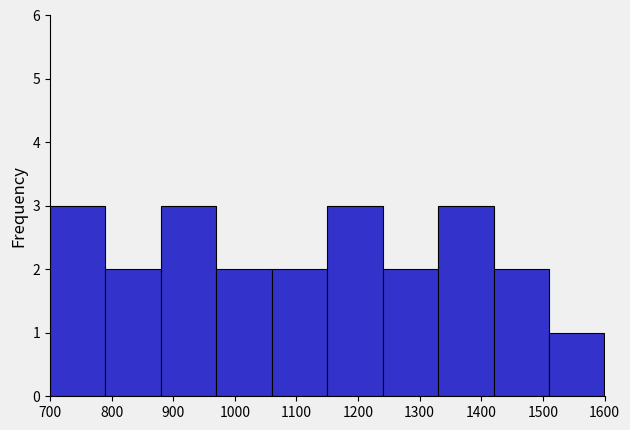

Reading left to right, list every bar in this chart as the range it spans on the x-axis followed by its height. The values are not printed on the chart, so give them approximately, as read against the axis.

700 to 790: 3
790 to 880: 2
880 to 970: 3
970 to 1060: 2
1060 to 1150: 2
1150 to 1240: 3
1240 to 1330: 2
1330 to 1420: 3
1420 to 1510: 2
1510 to 1600: 1